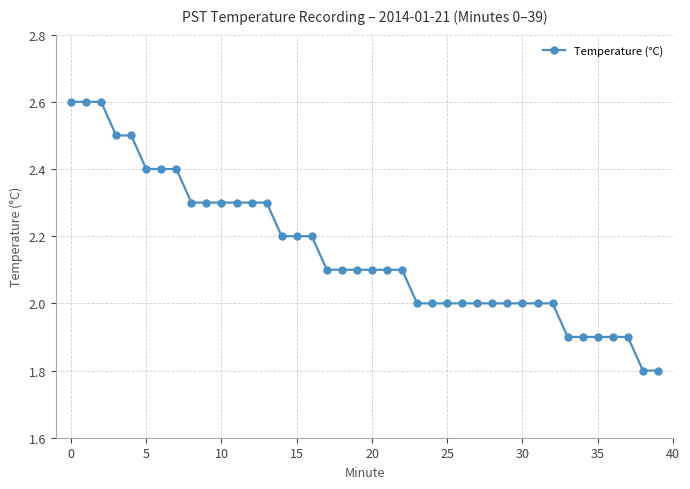

What is the sum of all values?

86.1